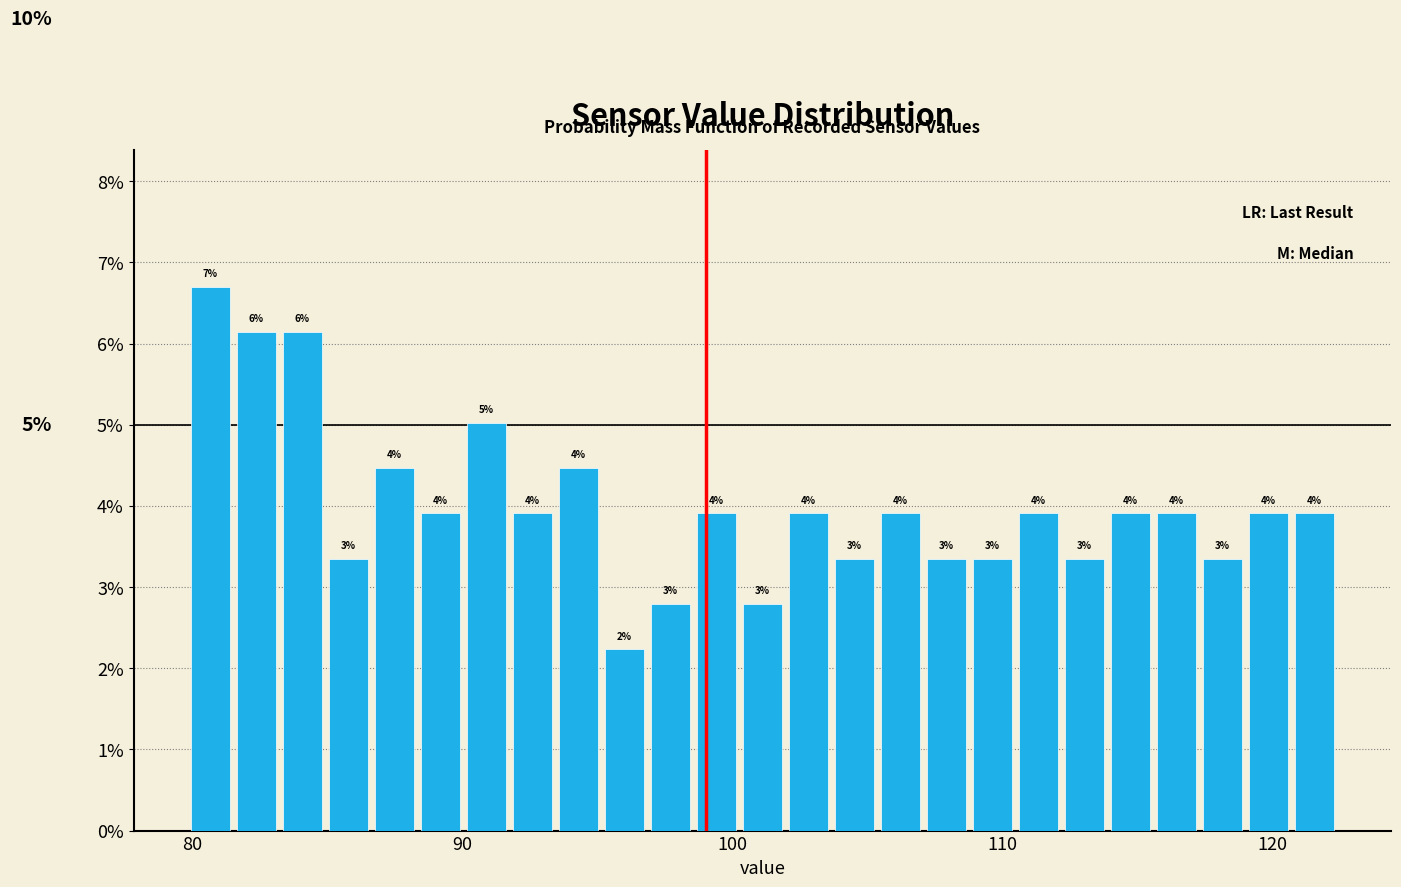

Around what value on the x-axis is the tallest bar? Give the approximate position of its centre, as read against the axis.

81